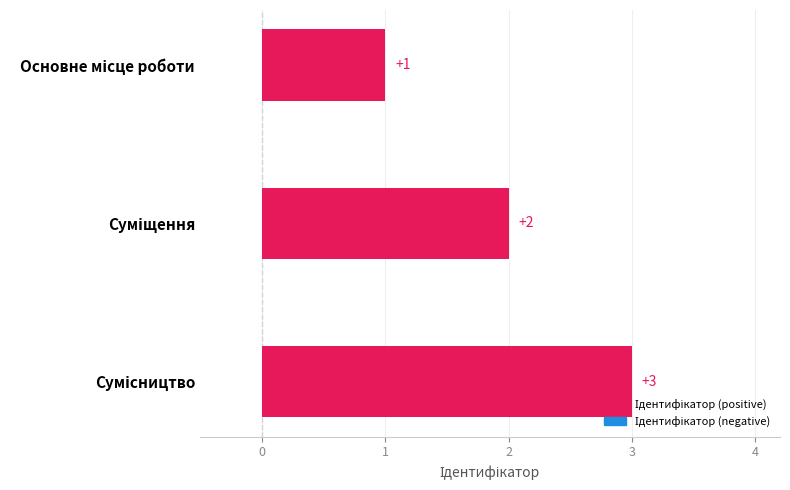

Count the values in the range 1 to 3.

3